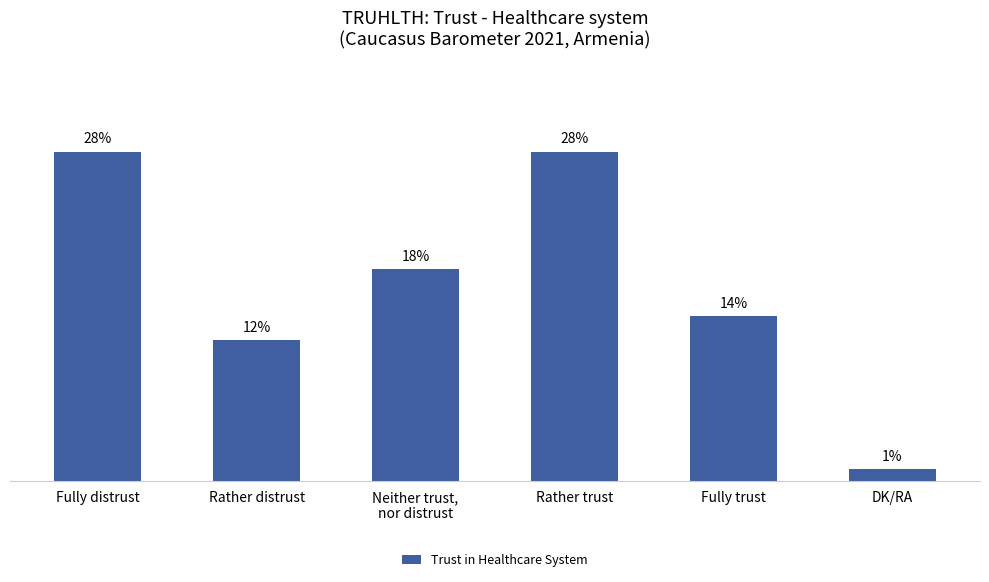

Which has a higher value, Fully distrust or Fully trust?

Fully distrust